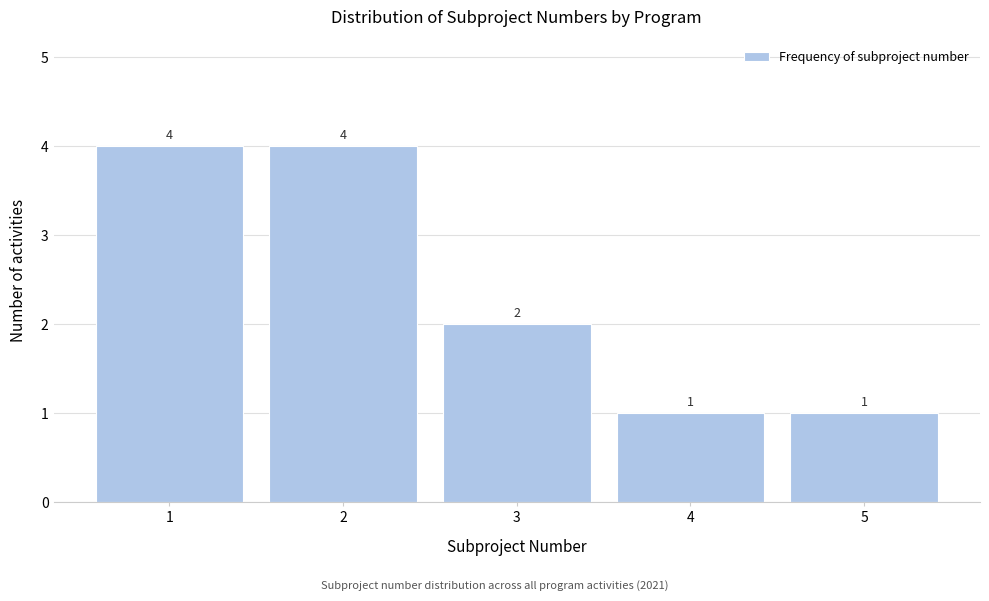

Reading left to right, list every bar in this chart as the range it spans on the x-axis followed by its height.

0.5 to 1.5: 4
1.5 to 2.5: 4
2.5 to 3.5: 2
3.5 to 4.5: 1
4.5 to 5.5: 1